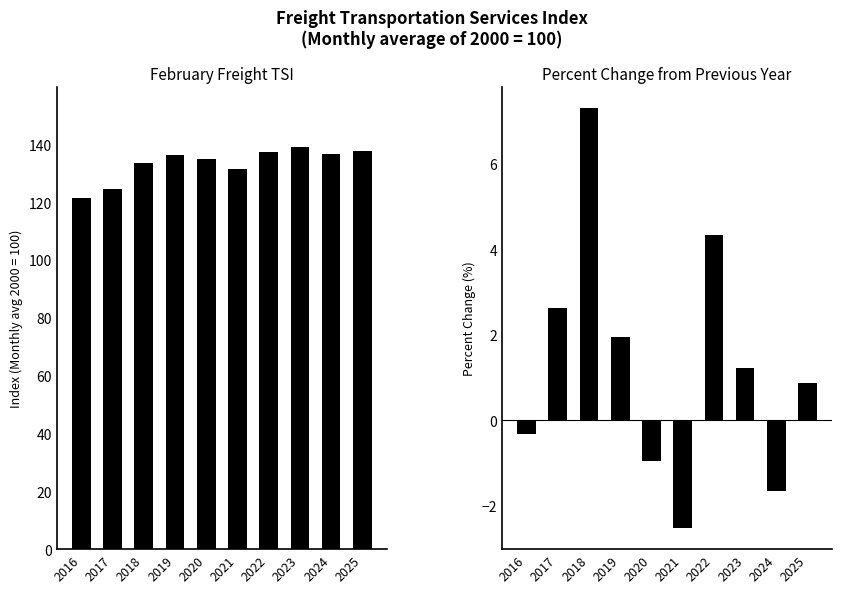

At which label is February Freight TSI closest to 130?

2021